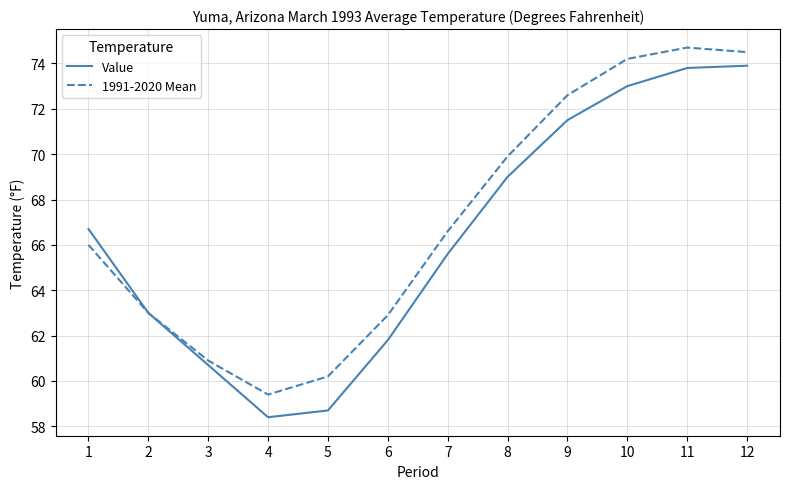

Does the chart display data point markers on the line(s)?

No